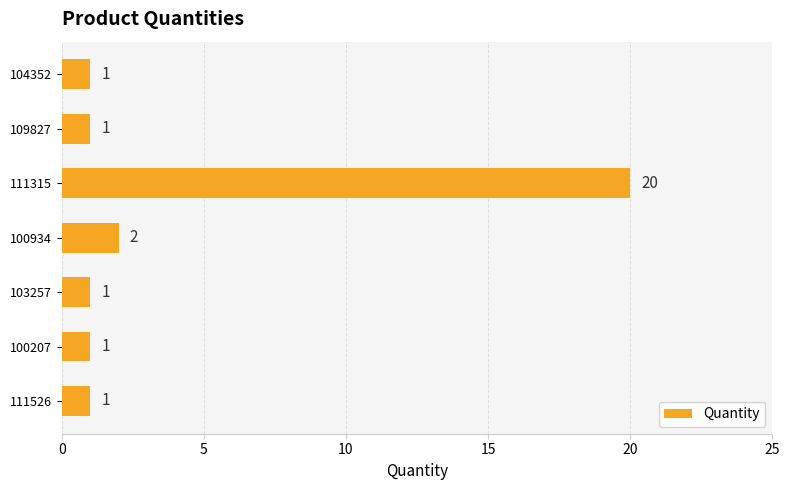

True or false: the data shows 0 at 100207.

False